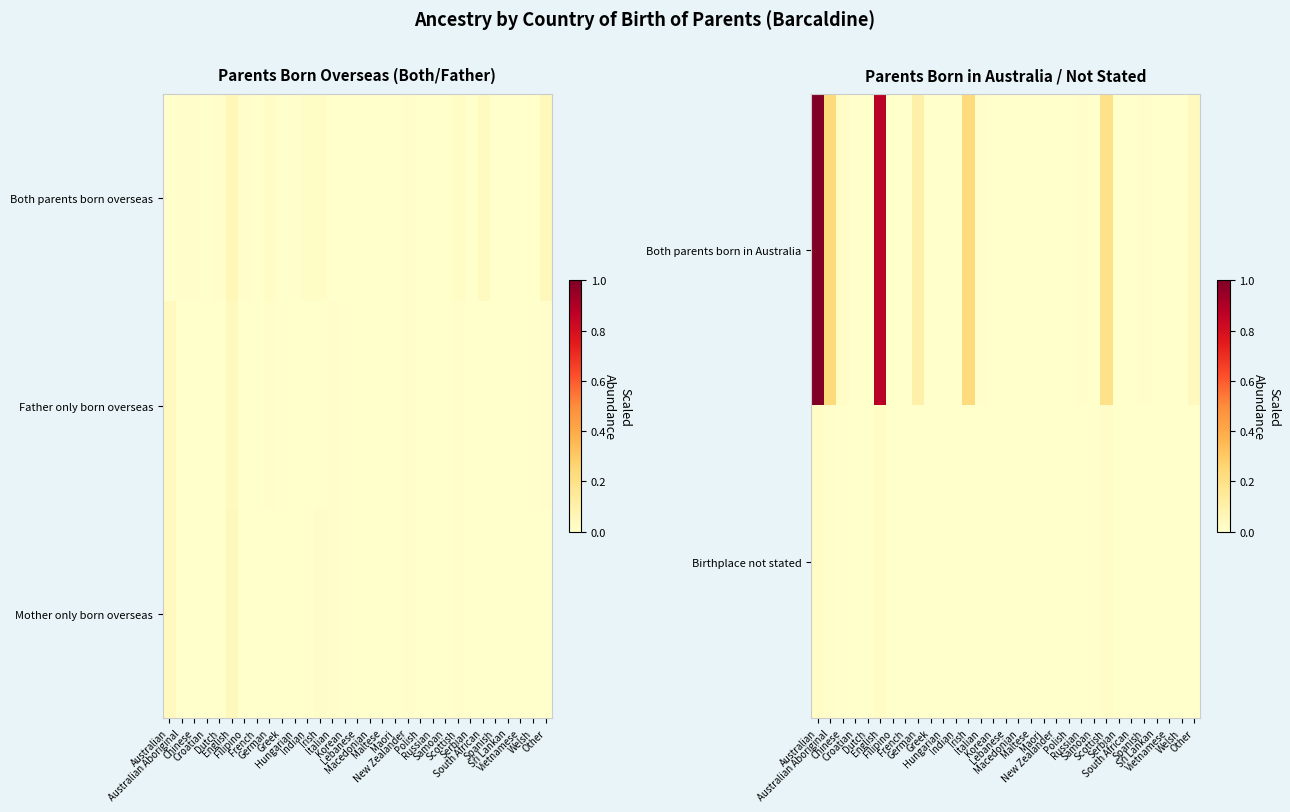

What is the difference between the maximum and minimum values in the Both parents born in Australia series?

1.0